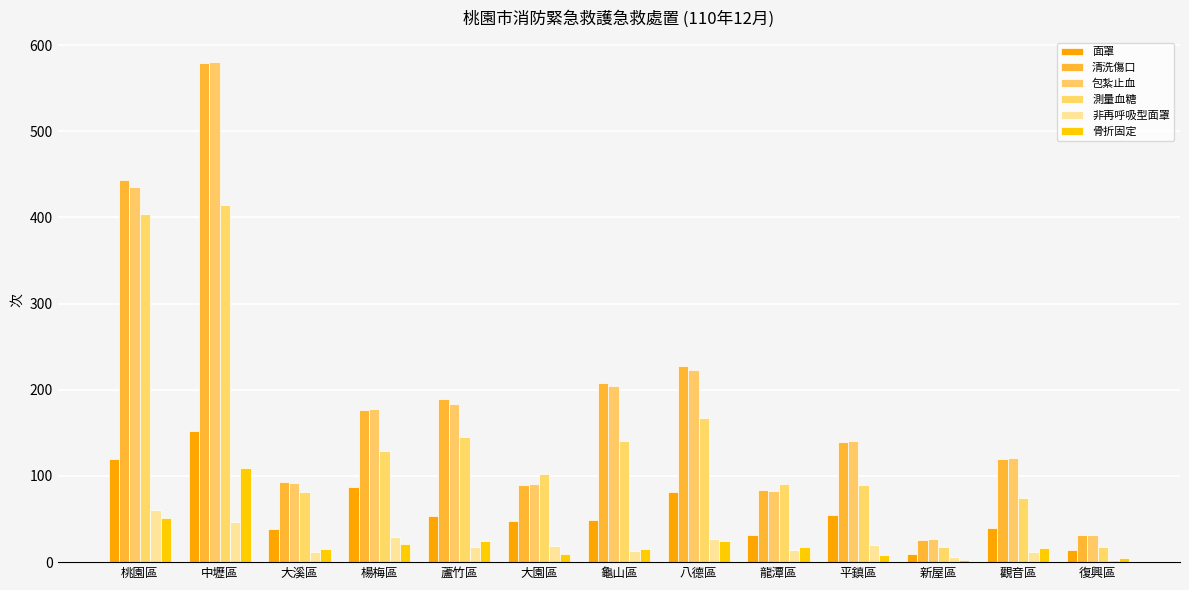

What are all the series names shown in the legend?

面罩, 清洗傷口, 包紮止血, 測量血糖, 非再呼吸型面罩, 骨折固定